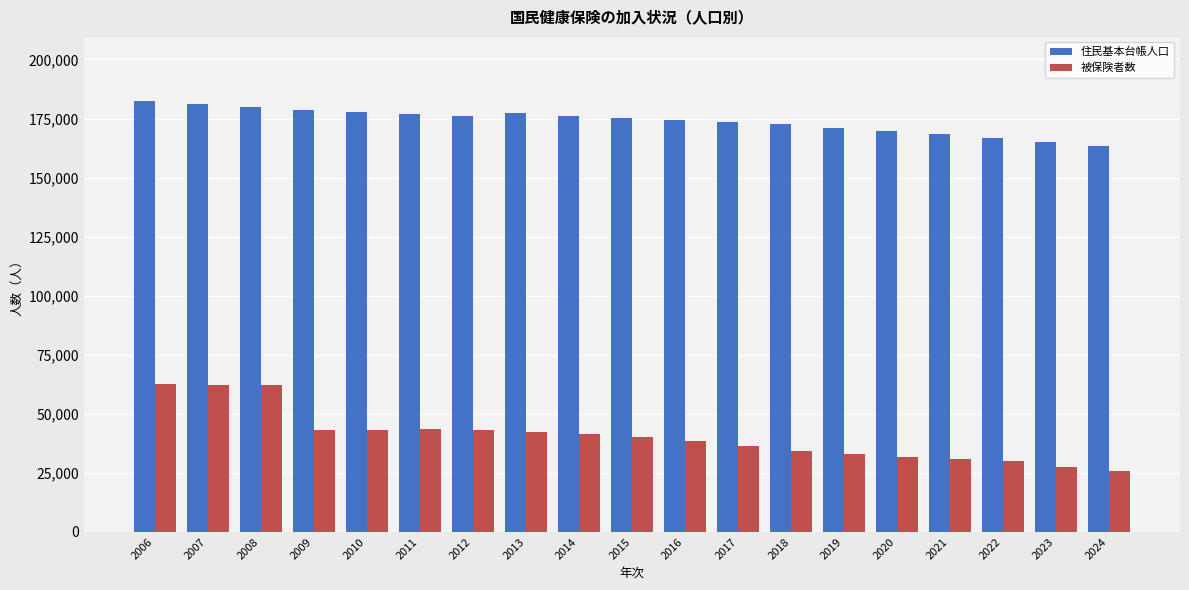

What is the minimum value shown in the chart?

25764